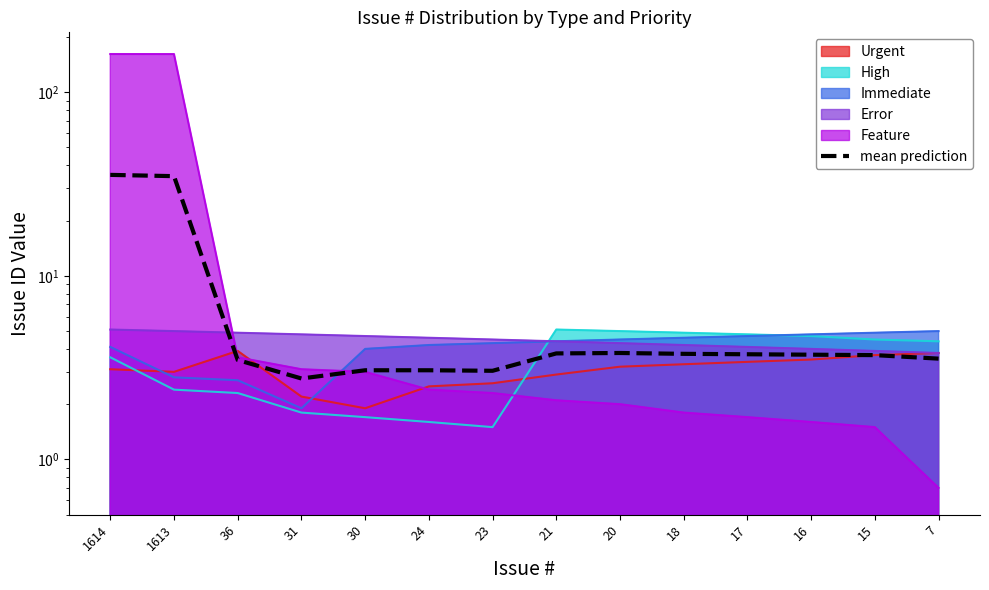

List the labels in order of value, largest first.

1614, 1613, 20, 21, 18, 17, 16, 15, 7, 36, 30, 24, 23, 31